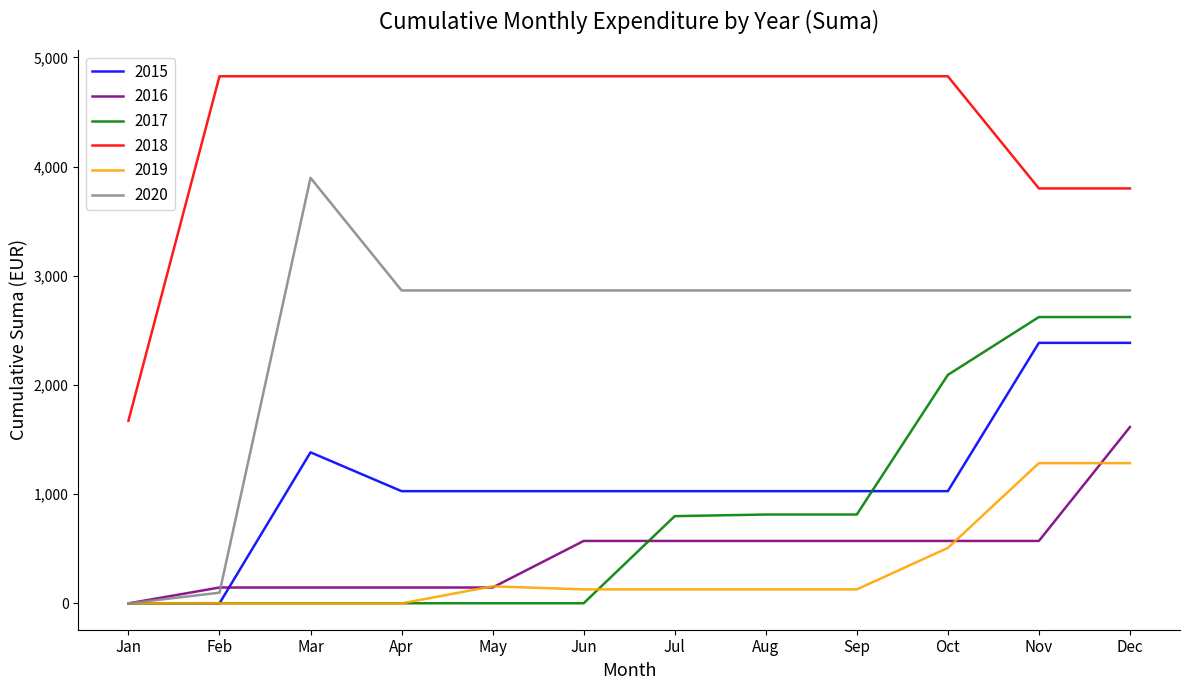

What is the lowest value of the 2015 series?

0.0